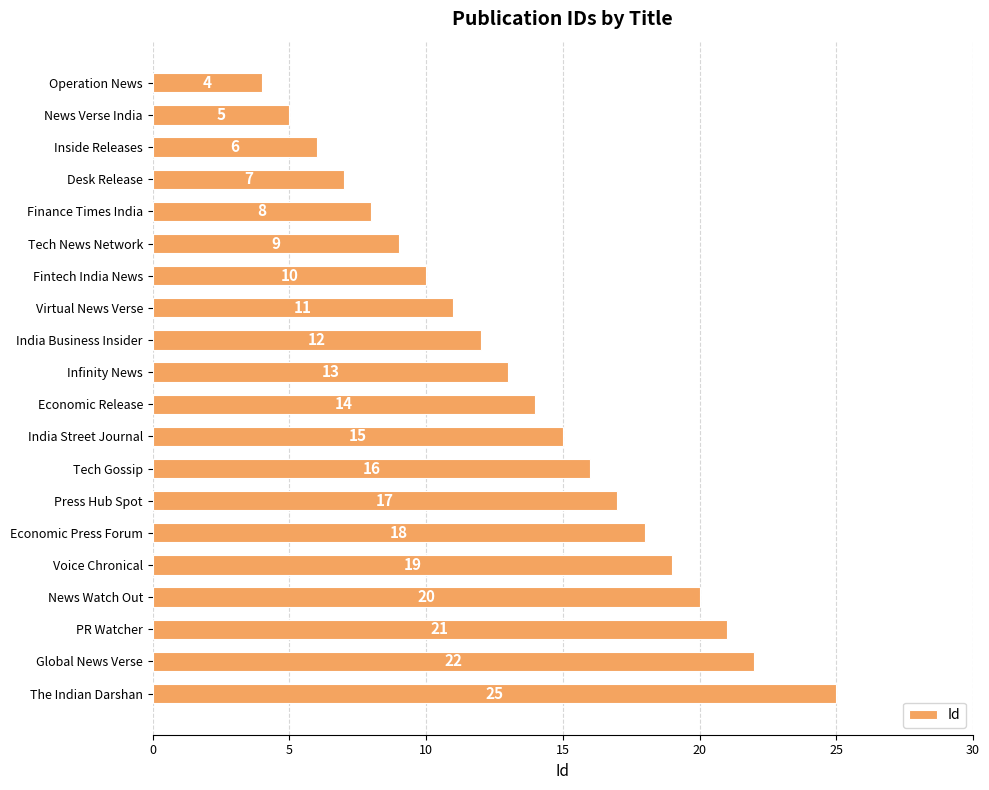

Does the chart contain any negative values?

No